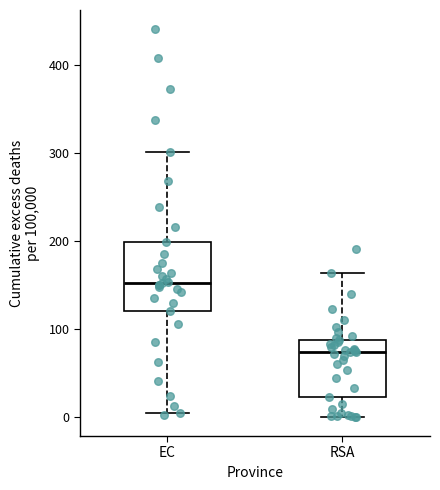

Where is the lower edge of the box for EC on the y-axis? The values are not printed on the chart, so give them approximately, as read against the axis.

120